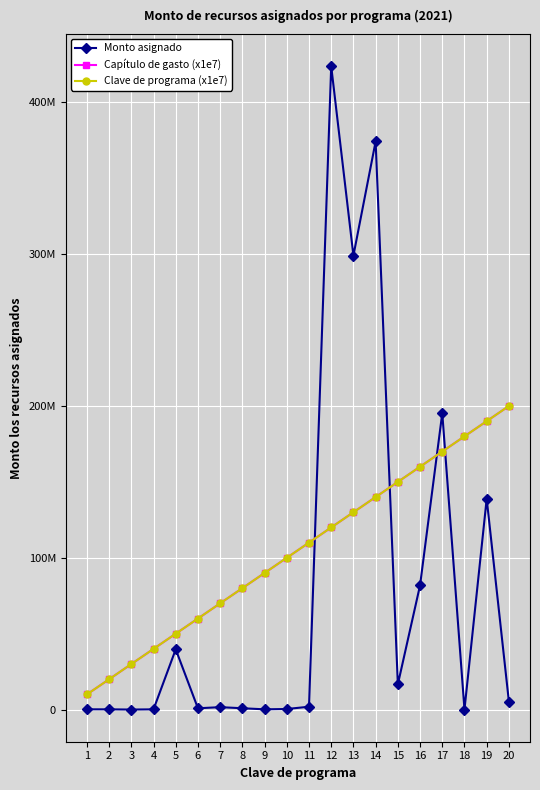

What is the maximum value for Clave de programa (x1e7)?

200000000